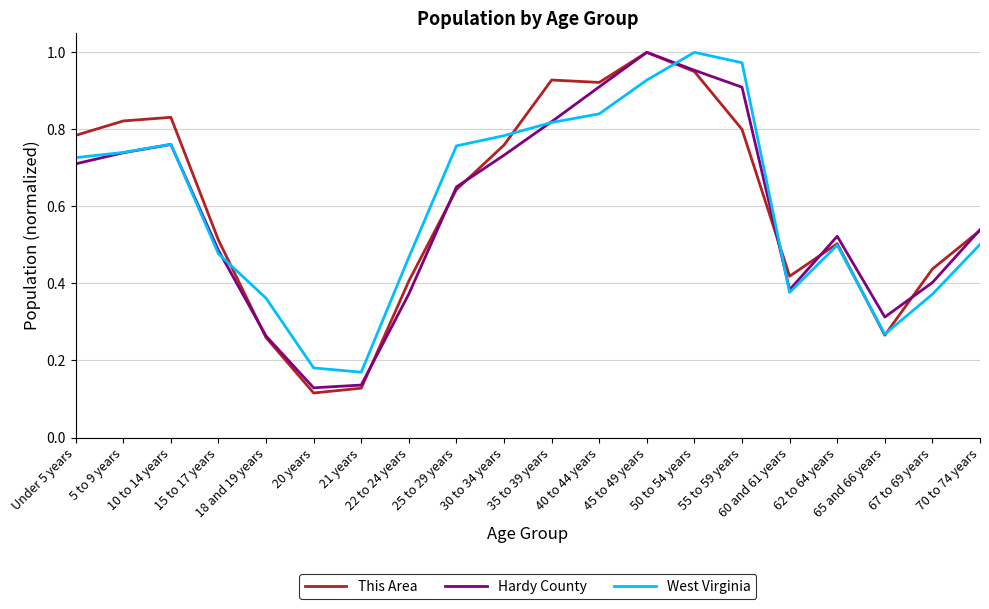

How many interior local valleys does the This Area series have?

4